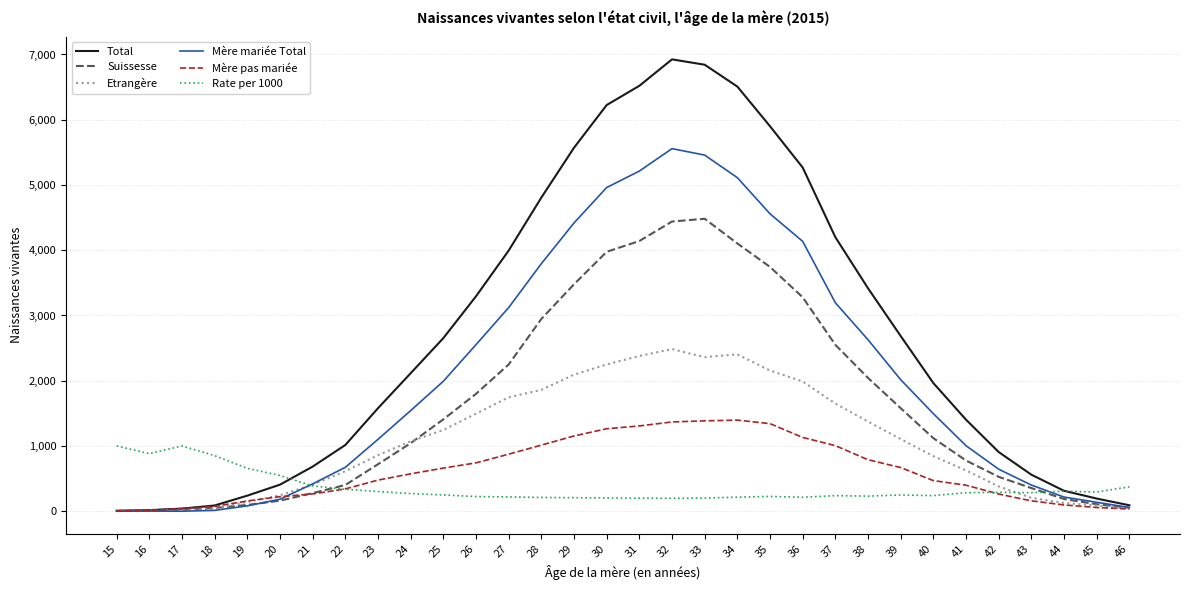

List the series in order of their peak value, highest first.

Total, Mère mariée Total, Suissesse, Etrangère, Mère pas mariée, Rate per 1000